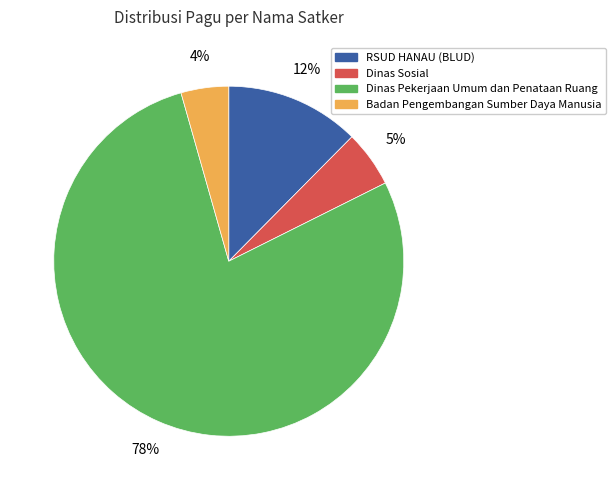

To the nearest percent, what is the average slice percentage?

25%